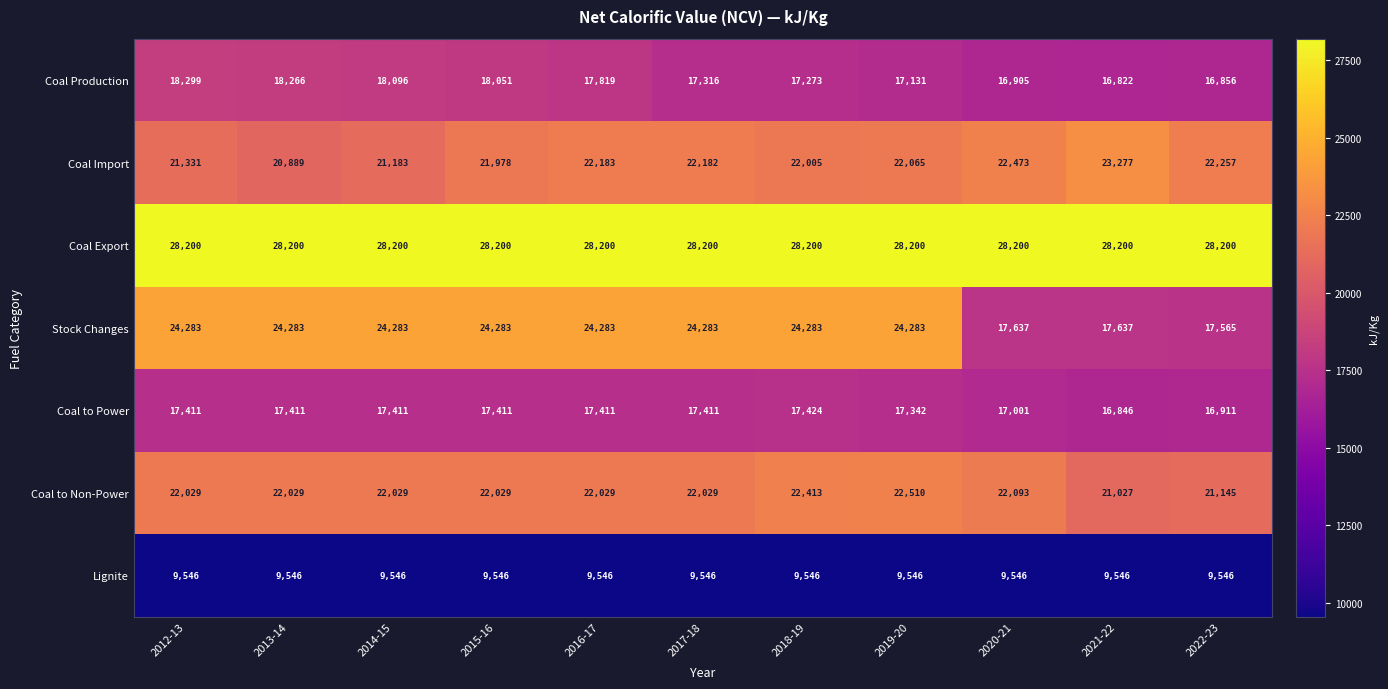

At which label does Coal to Non-Power reach its minimum?

2021-22